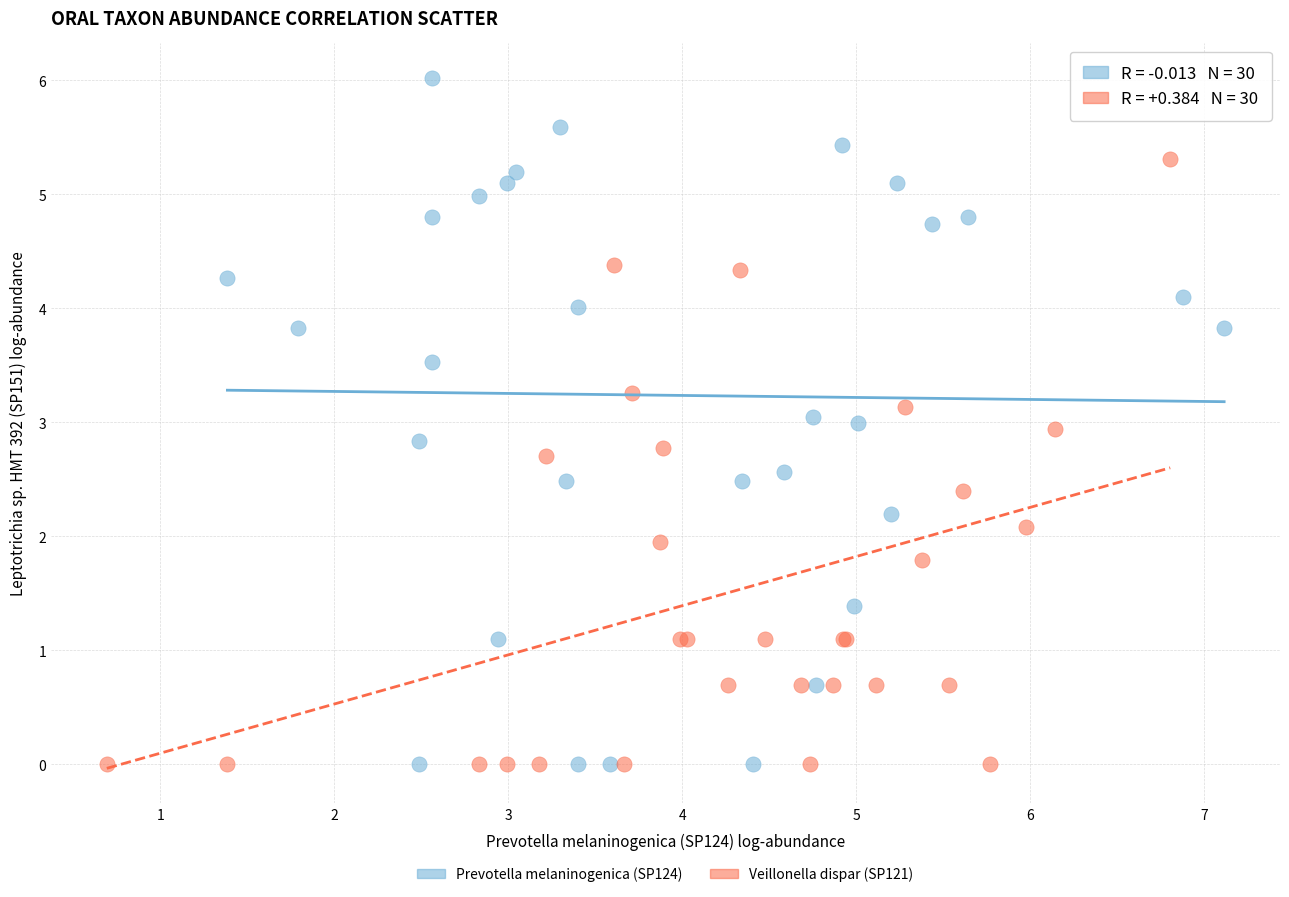

Which series reaches the maximum Y coordinate?

Prevotella melaninogenica (SP124)